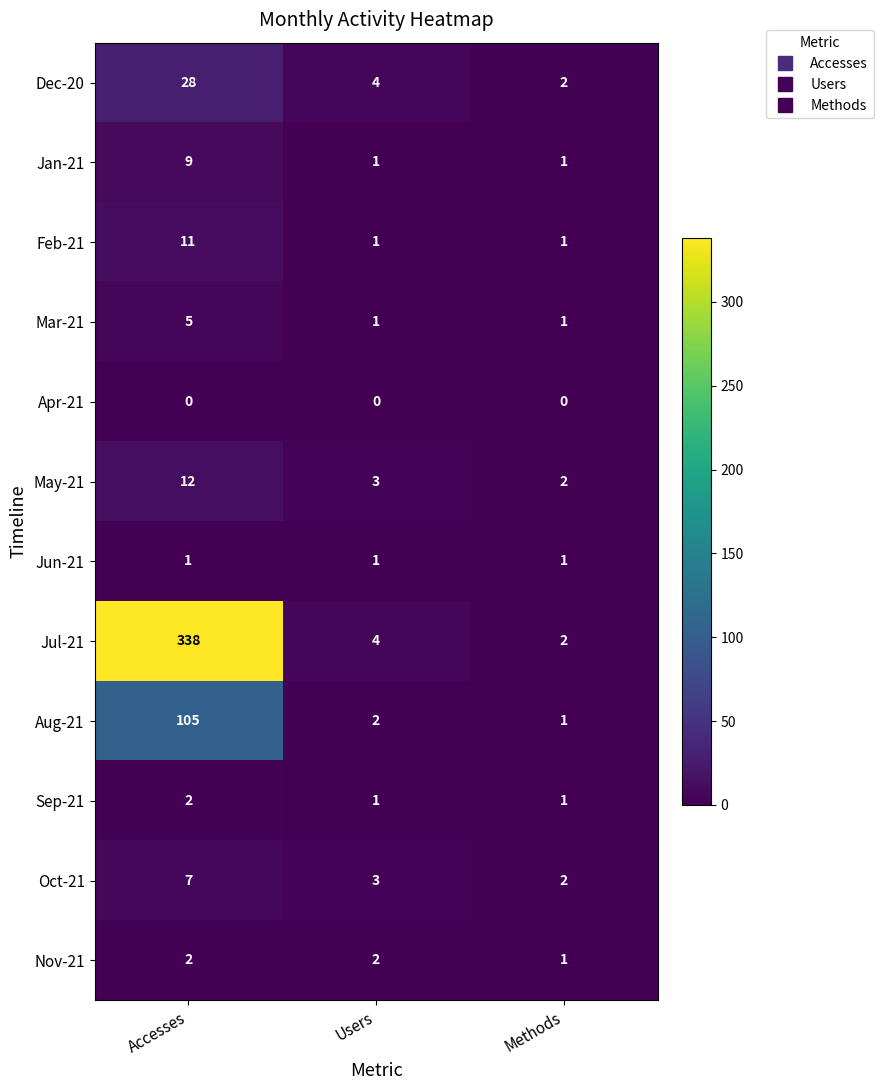

What is the average value of the Feb-21 series?

4